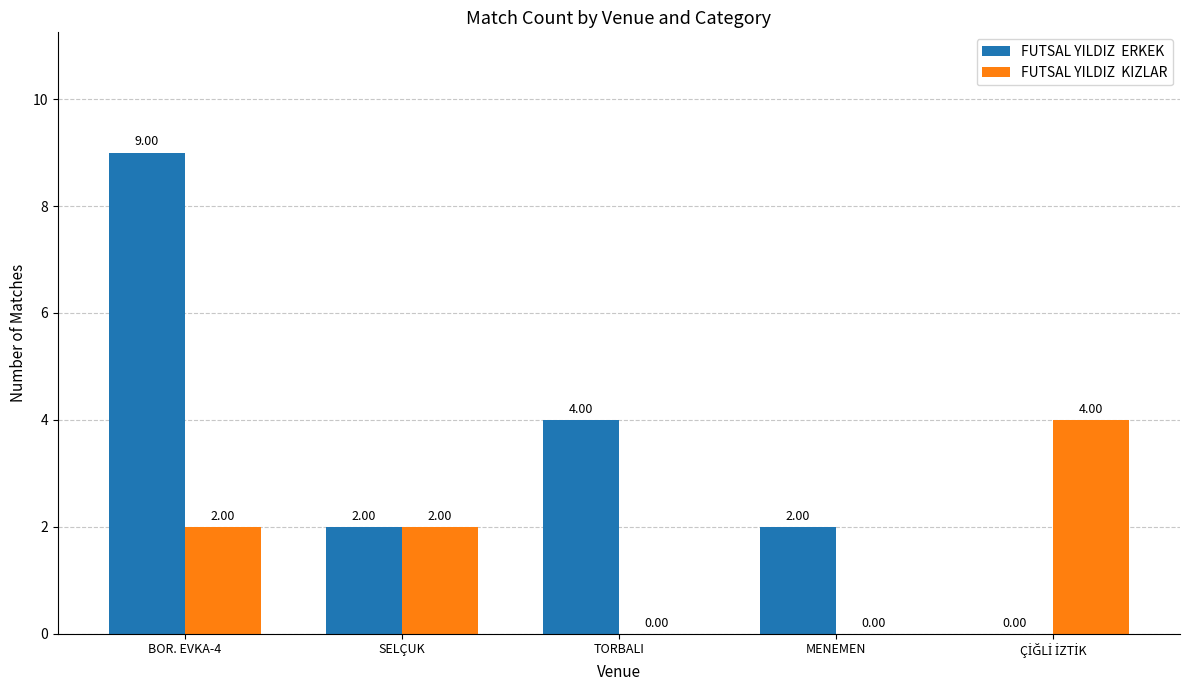

What is the total value across all series at TORBALI?

4